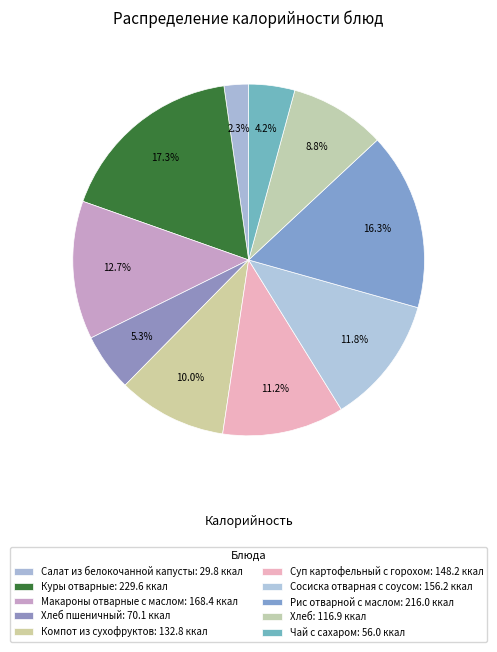

How many slices are in this pie chart?

10